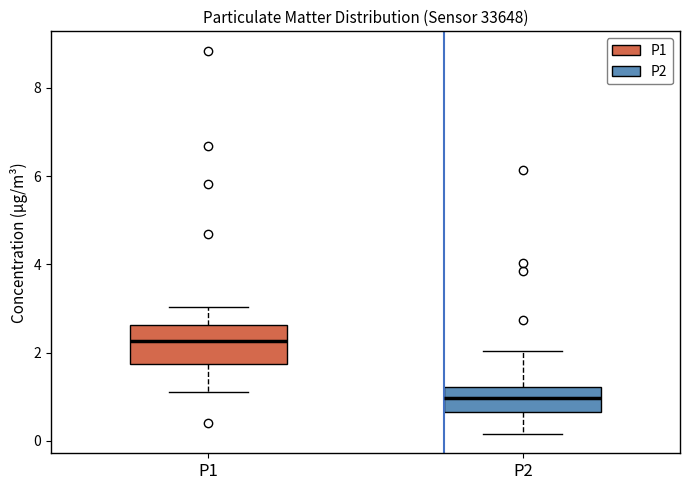

Which box's median line is the highest?

P1